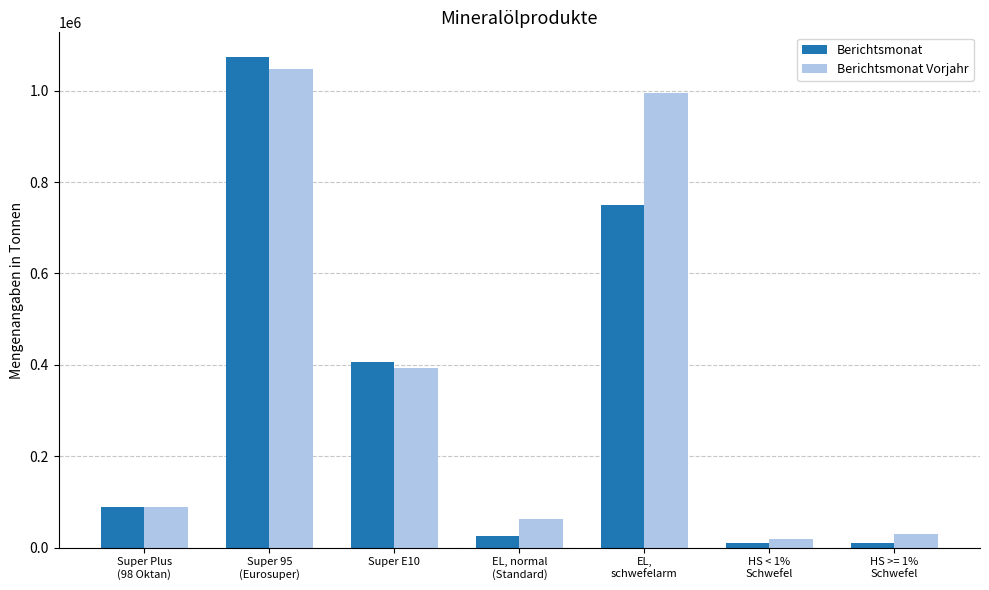

What is the greatest value displayed?

1074176